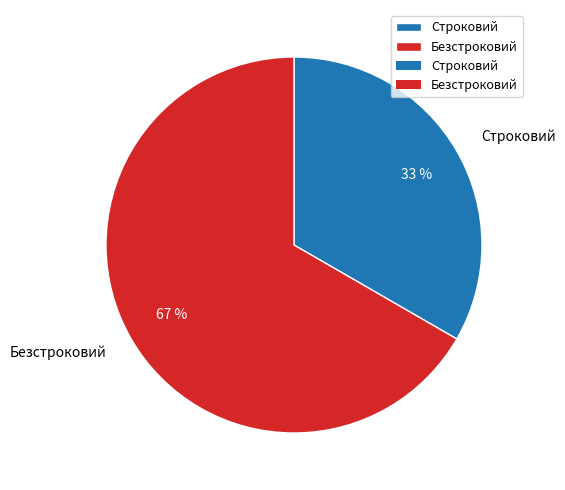

Rank the categories by value from lowest to highest.

Строковий, Безстроковий